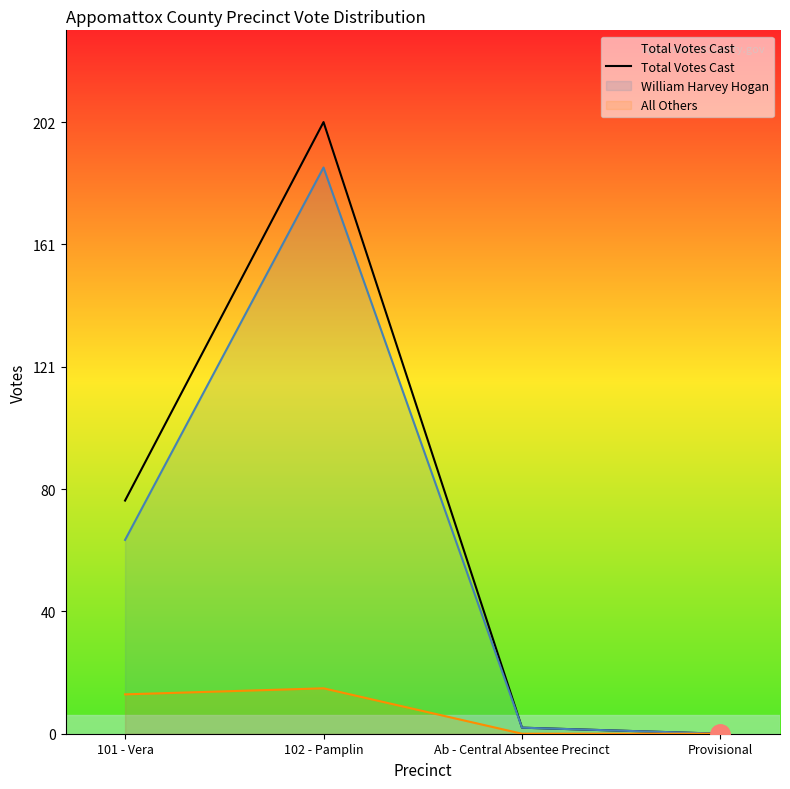

How many points are higher than both their immediate neighbors (excluding endpoints)?

1